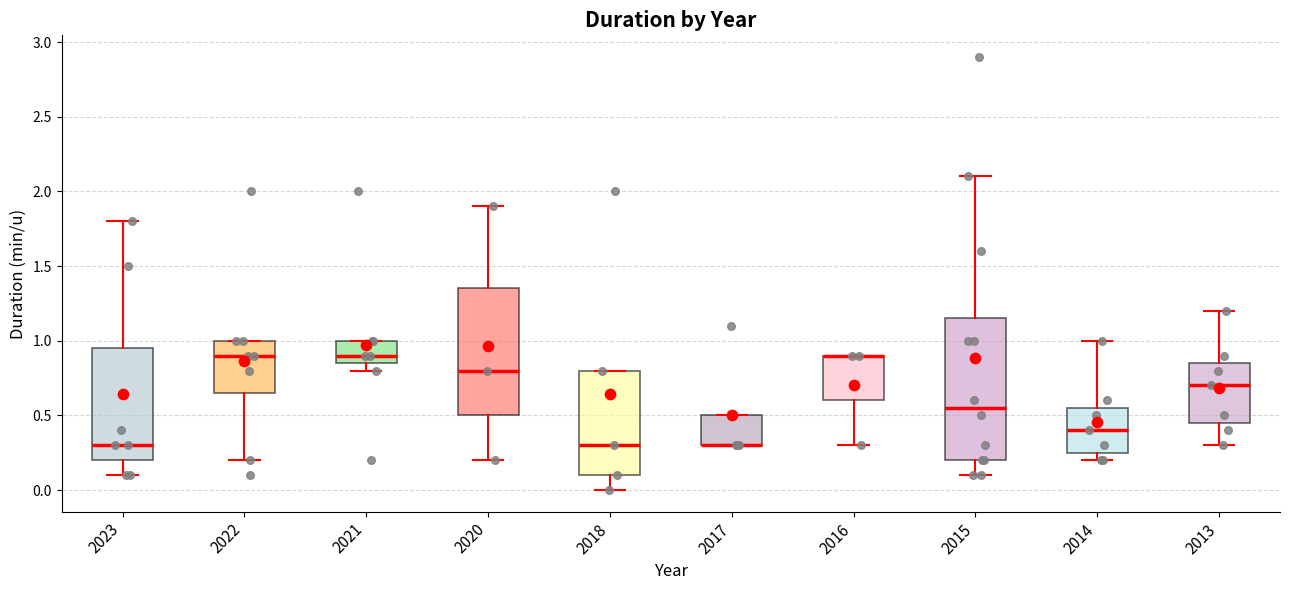

Reading left to right, read every box against the y-axis: the position of its median line, the range the box covers, and the ends of its whiskers. The values are not printed on the chart, so give them approximately, as read against the axis.

2023: median 0.30, box 0.20 to 0.95, whiskers 0.10 to 1.80
2022: median 0.90, box 0.65 to 1.00, whiskers 0.20 to 1.00
2021: median 0.90, box 0.85 to 1.00, whiskers 0.80 to 1.00
2020: median 0.80, box 0.50 to 1.35, whiskers 0.20 to 1.90
2018: median 0.30, box 0.10 to 0.80, whiskers 0.00 to 0.80
2017: median 0.30 (drawn on the box's lower edge), box 0.30 to 0.50, whiskers 0.30 to 0.50
2016: median 0.90 (drawn on the box's upper edge), box 0.60 to 0.90, whiskers 0.30 to 0.90
2015: median 0.55, box 0.20 to 1.15, whiskers 0.10 to 2.10
2014: median 0.40, box 0.25 to 0.55, whiskers 0.20 to 1.00
2013: median 0.70, box 0.45 to 0.85, whiskers 0.30 to 1.20